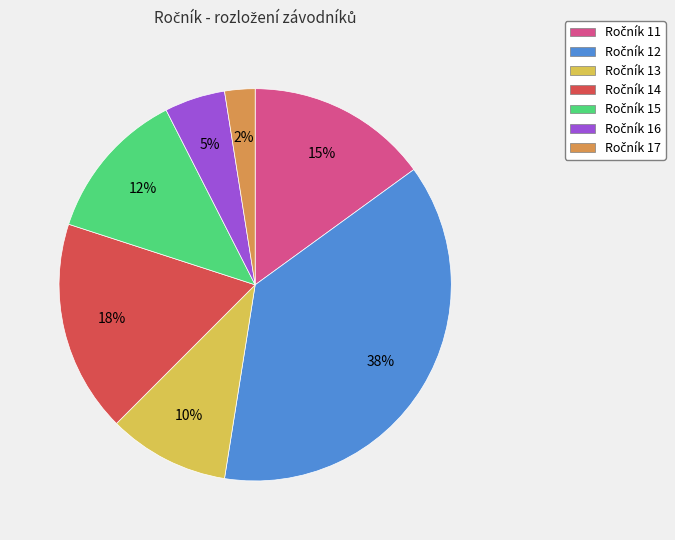

Does any single category account for the majority?

No